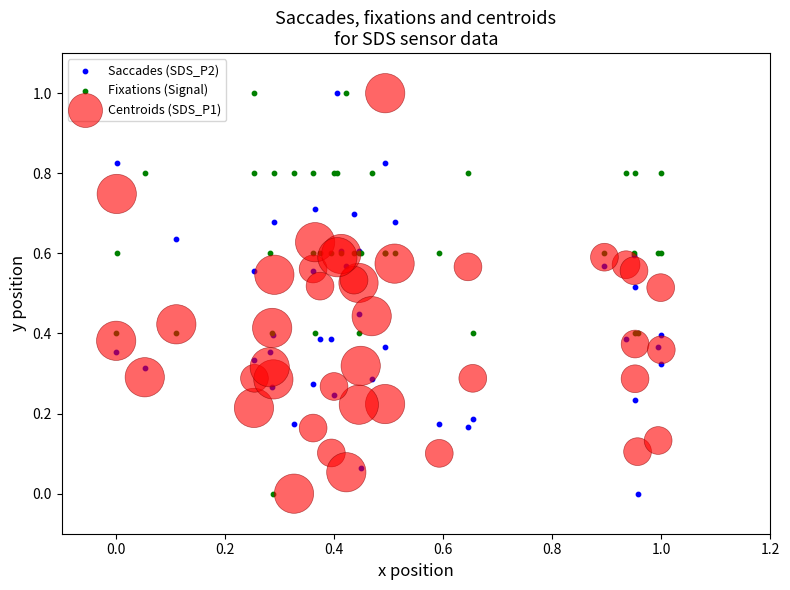

What is the X range (max minus min) for the scatter plot?

1.0